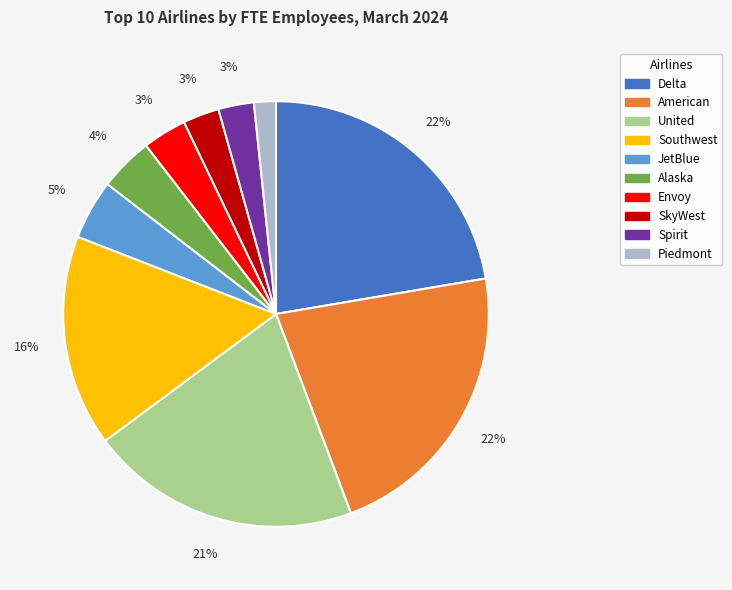

Does any single category account for the majority?

No